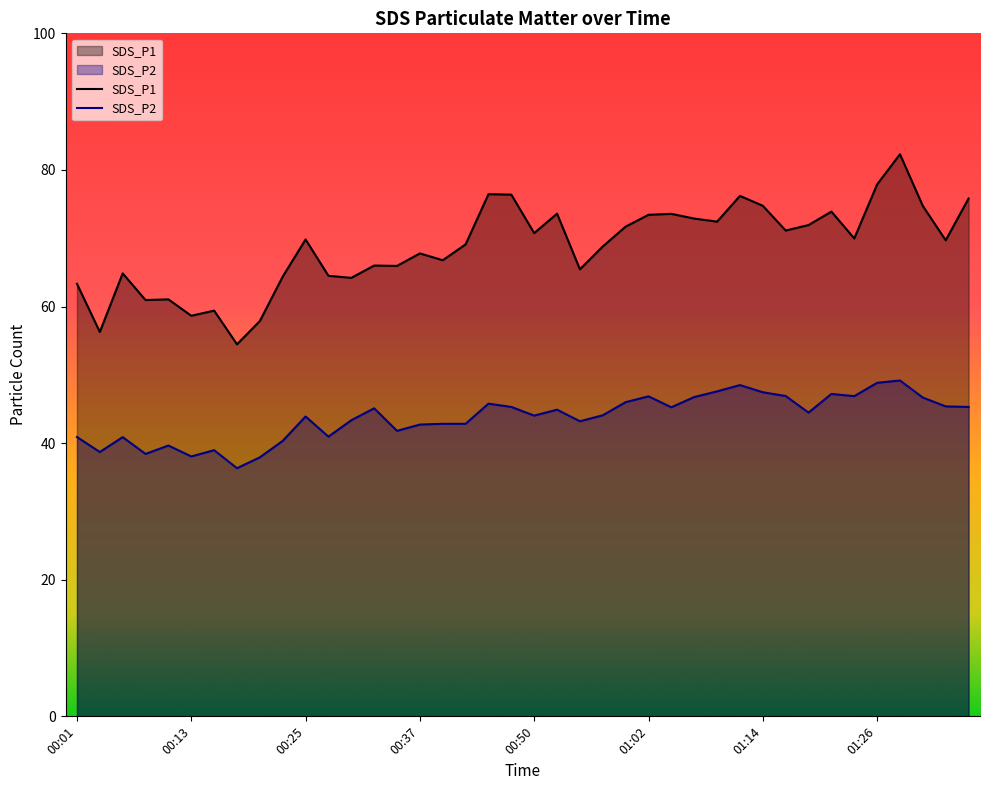

The value of SDS_P2 at 00:50 is 70.4. True or false?

False